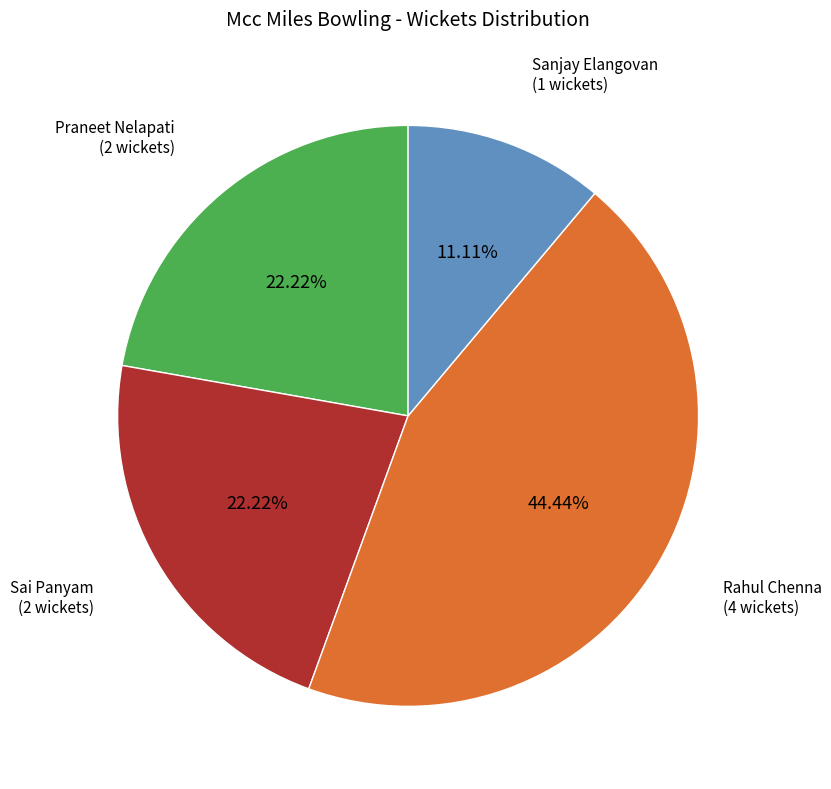

How many slices are in this pie chart?

4